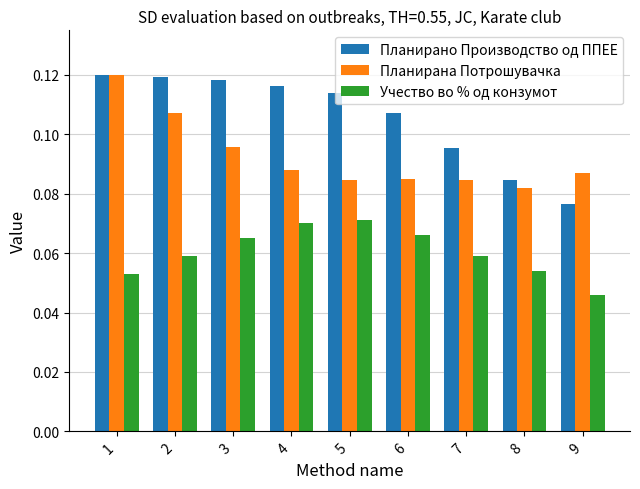

Which series has the widest spread of values?

Планирано Производство од ППЕЕ